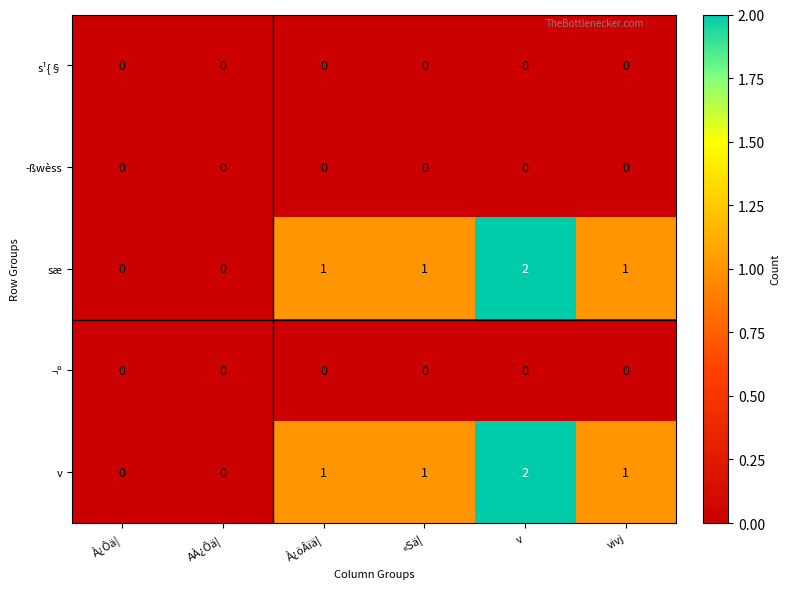

How many sæ values are between 0 and 1?

5